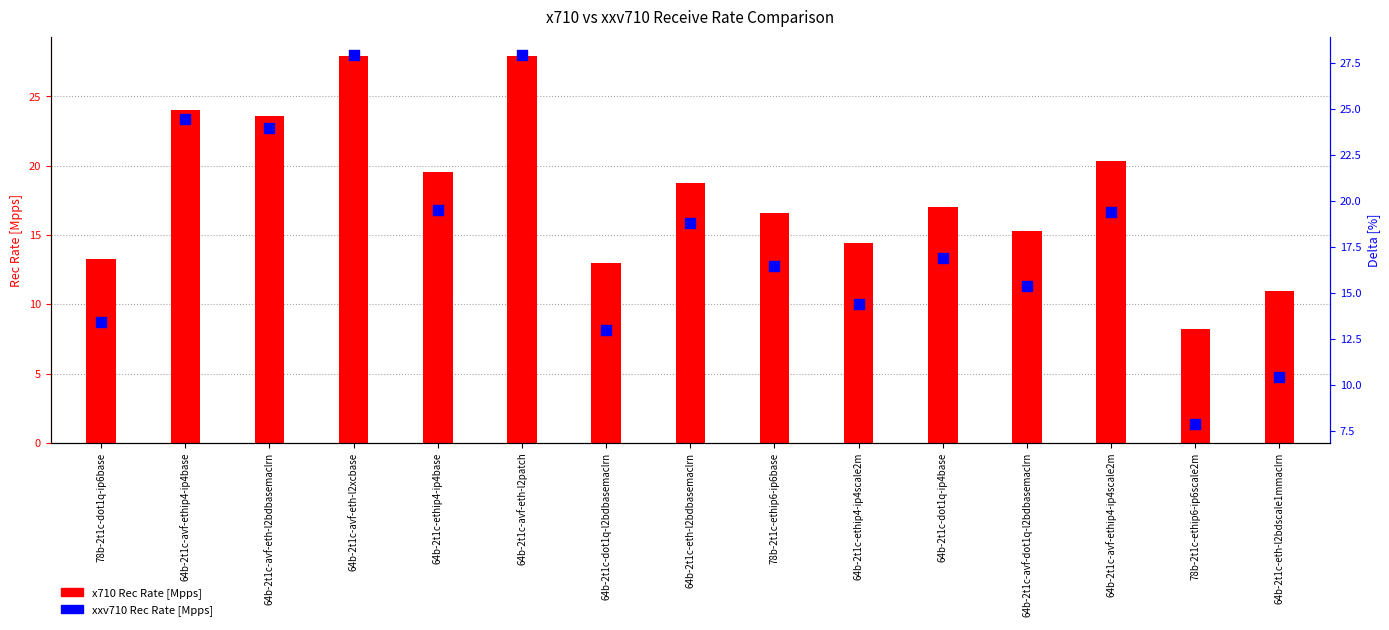

What is the total value across all series at 78b-2t1c-ethip6-ip6scale2m?

16.0